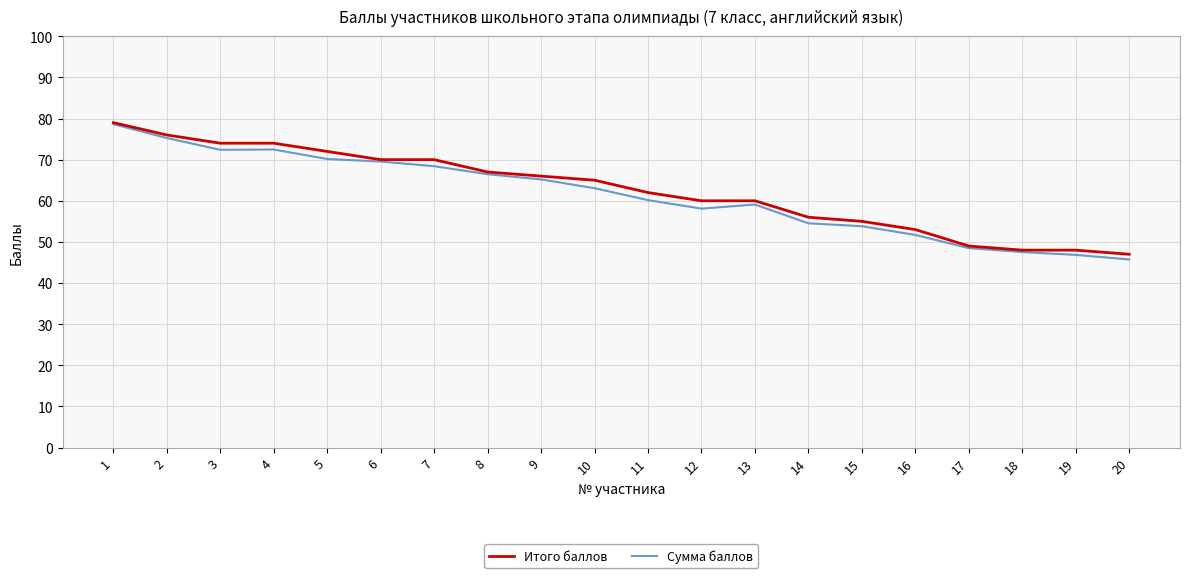

How many values in the Итого баллов series are below 65?

10